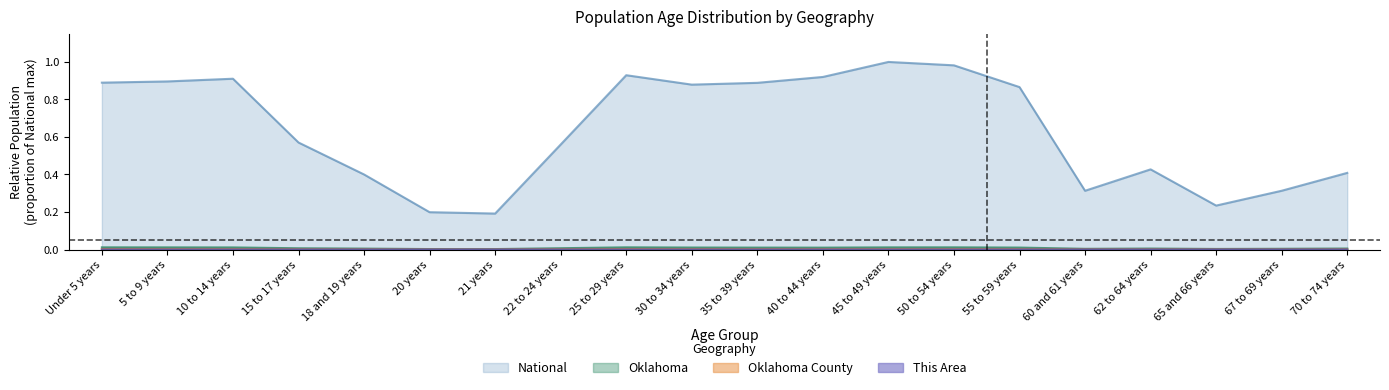

True or false: National and Oklahoma intersect in this chart.

False